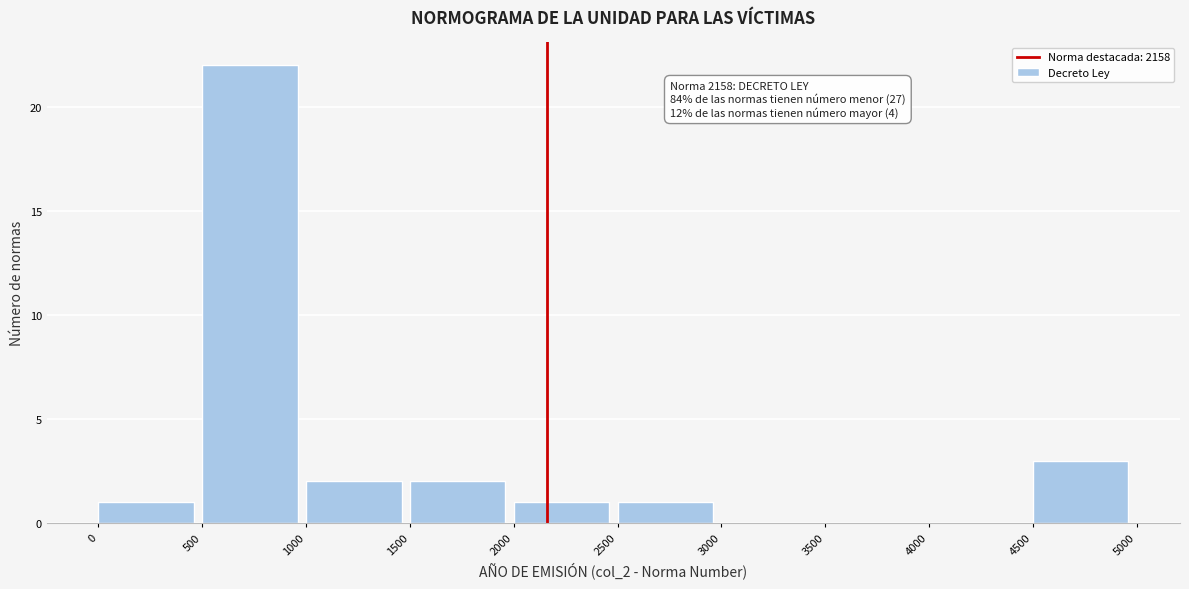

Over which range of the x-axis is the bar tallest?

500 to 1000